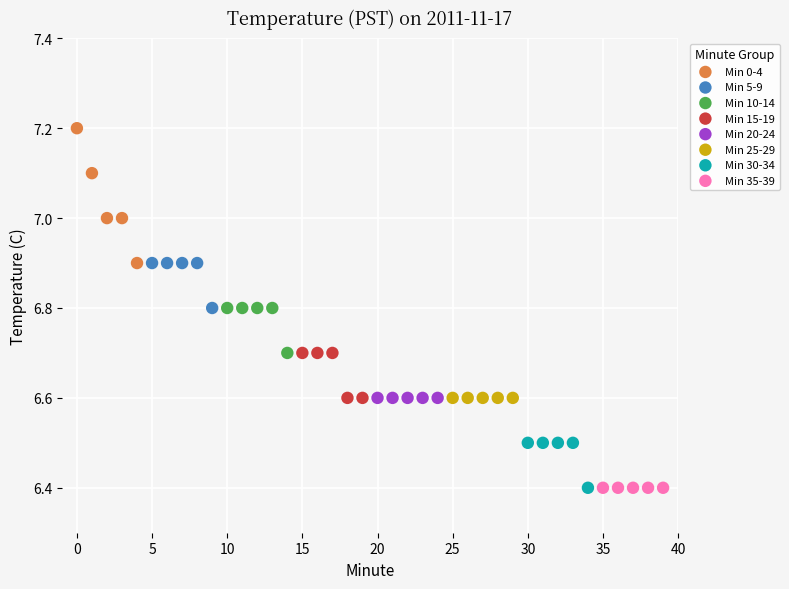

Which series contains the highest Y value?

Min 0-4